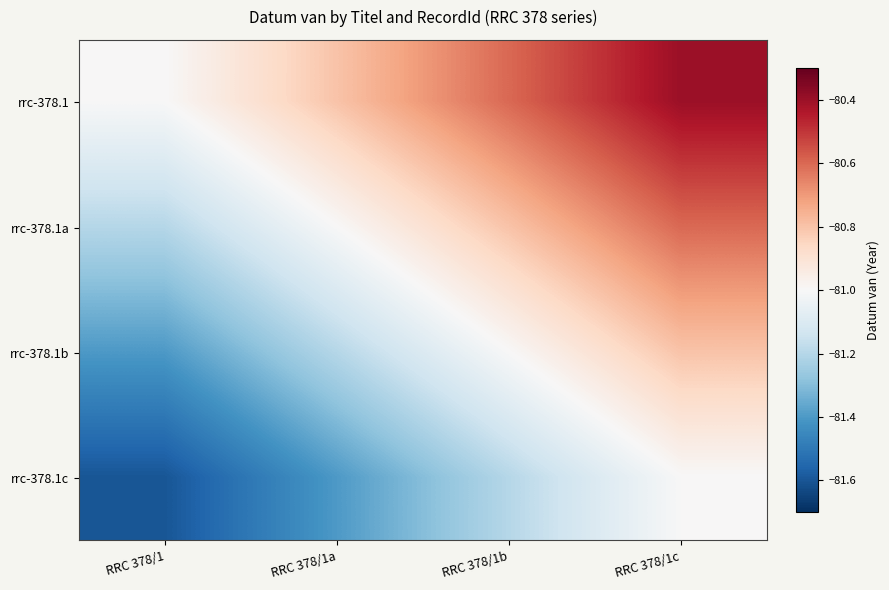

Which label corresponds to the largest value in the chart?

RRC 378/1c